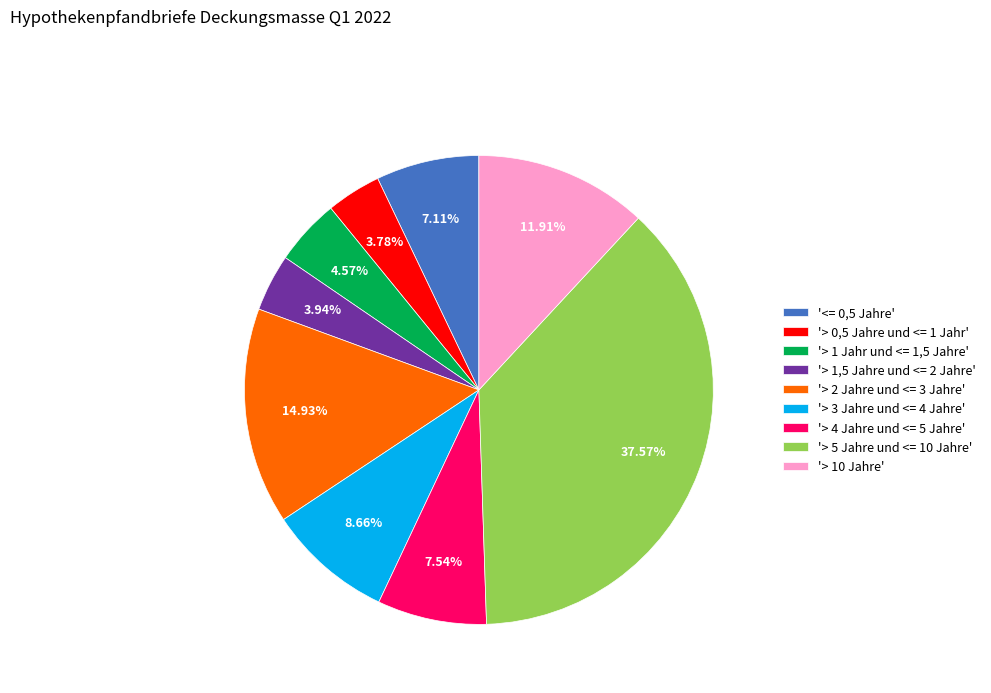

Which slice is the largest?

'> 5 Jahre und <= 10 Jahre'